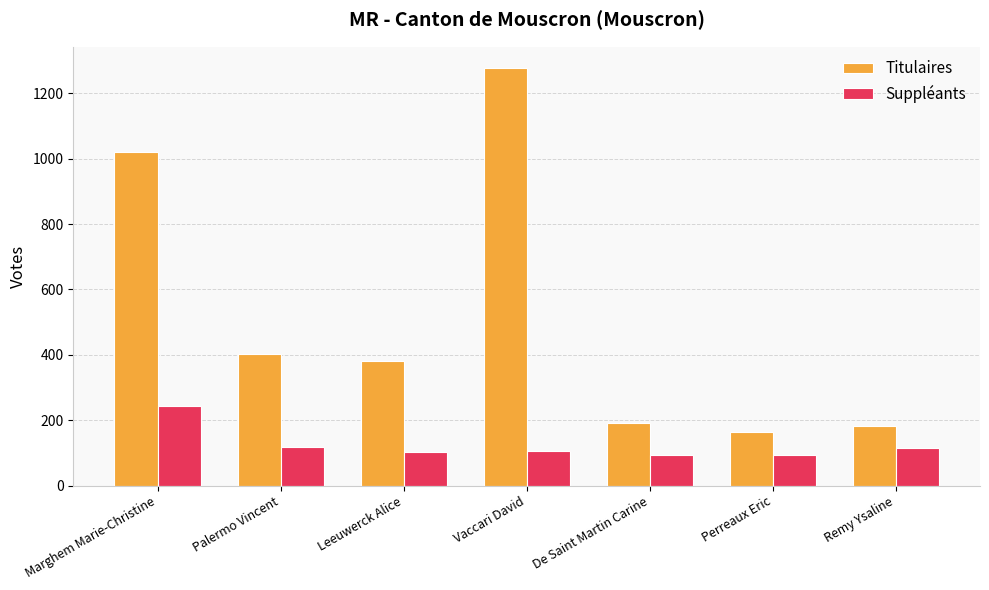

List the series in order of their overall mean, highest first.

Titulaires, Suppléants